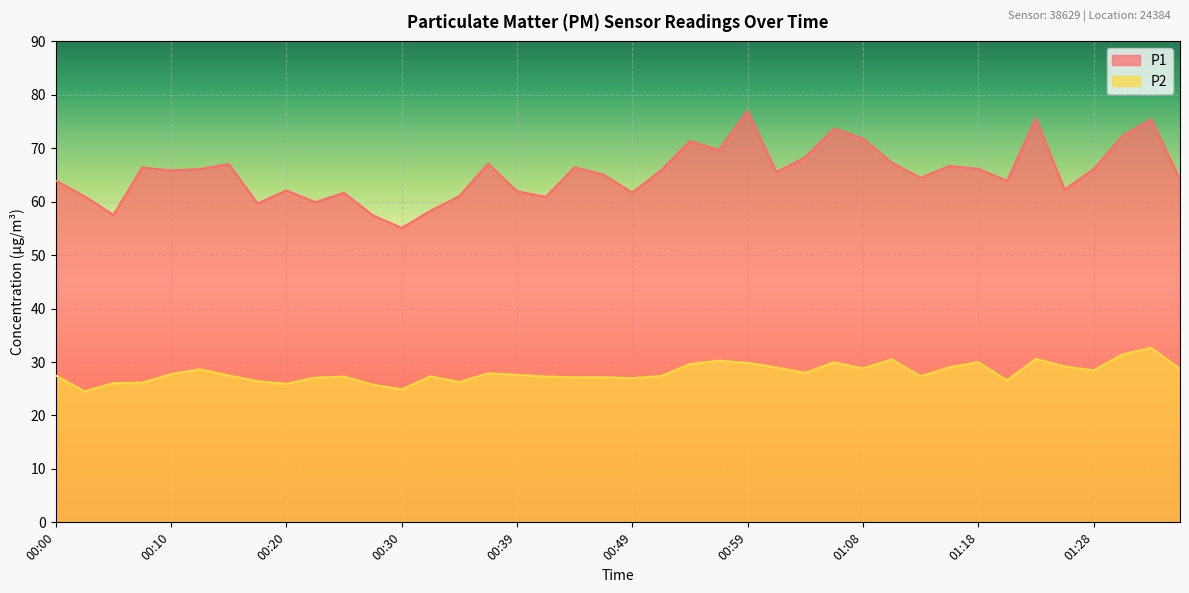

How many lines are shown in the chart?

2